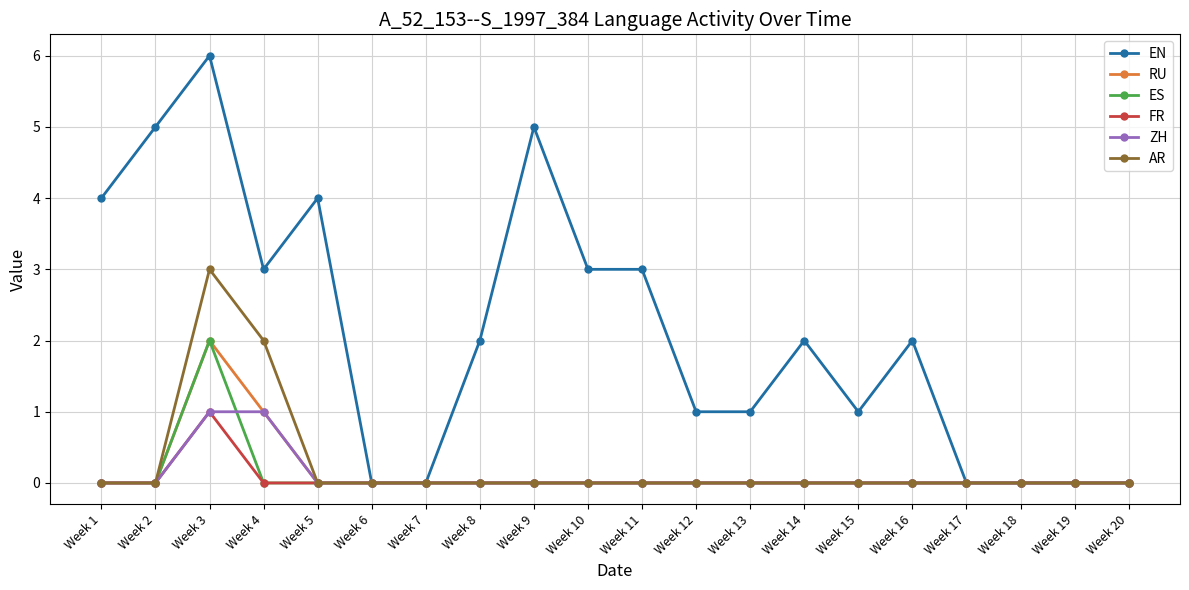

At which category is the sum across all series the highest?

Week 3